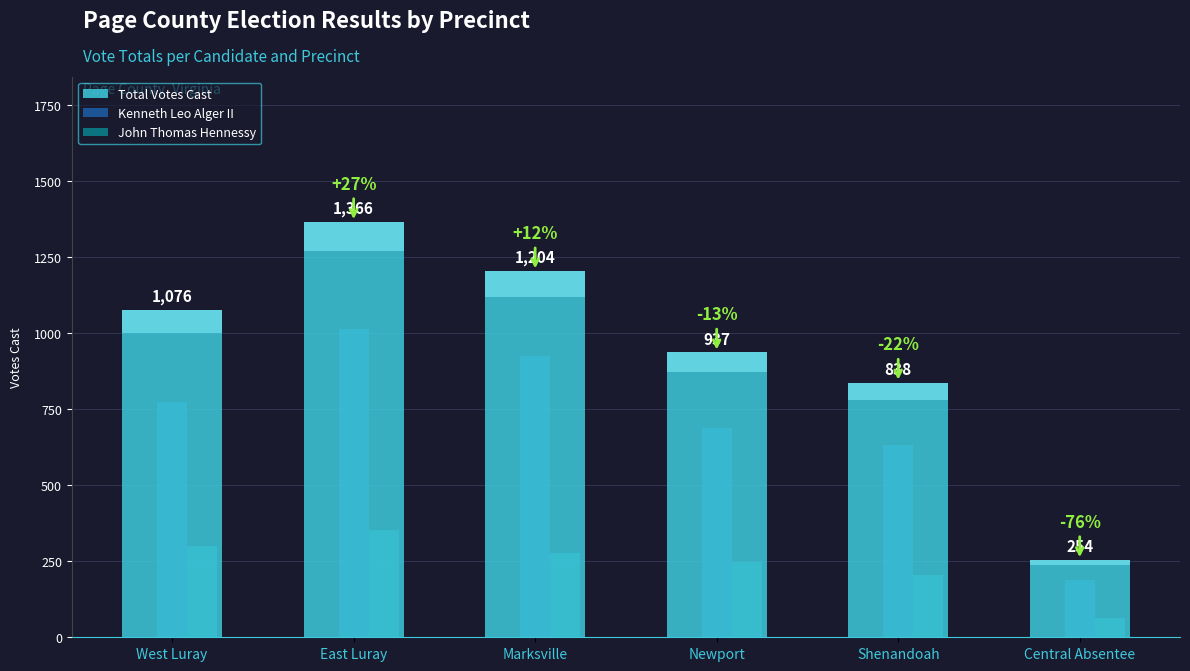

Rank the series at East Luray from lowest to highest value.

John Thomas Hennessy, Kenneth Leo Alger II, Total Votes Cast